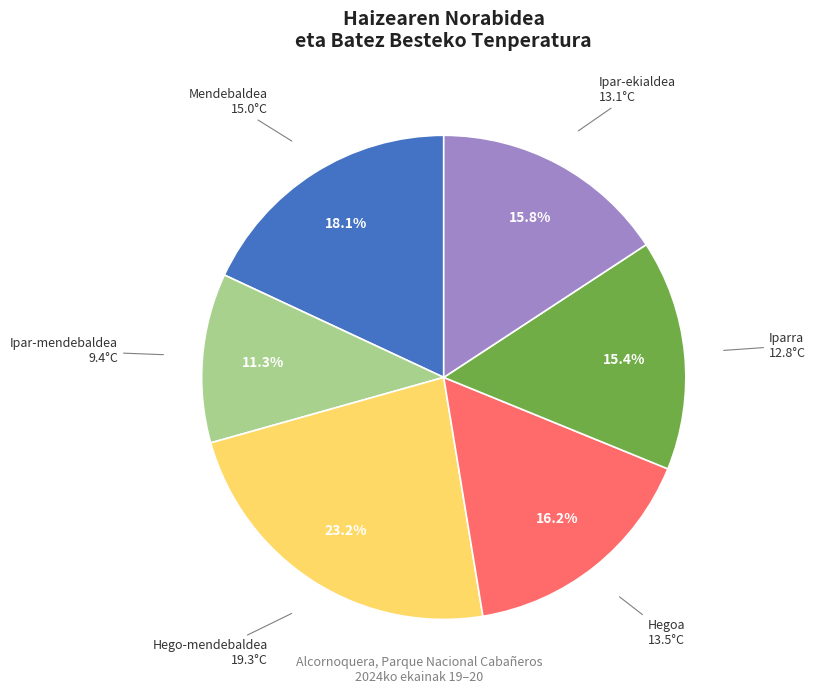

Does any single category account for the majority?

No